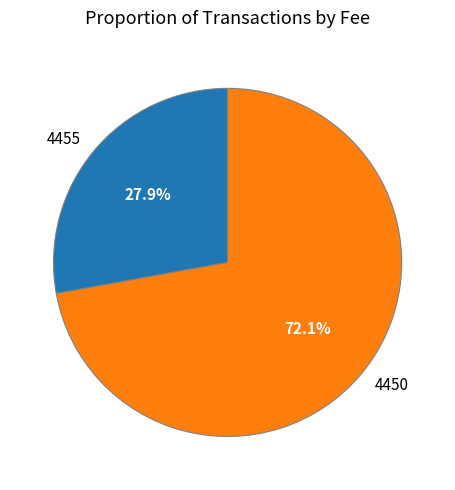

How many segments does this pie chart have?

2